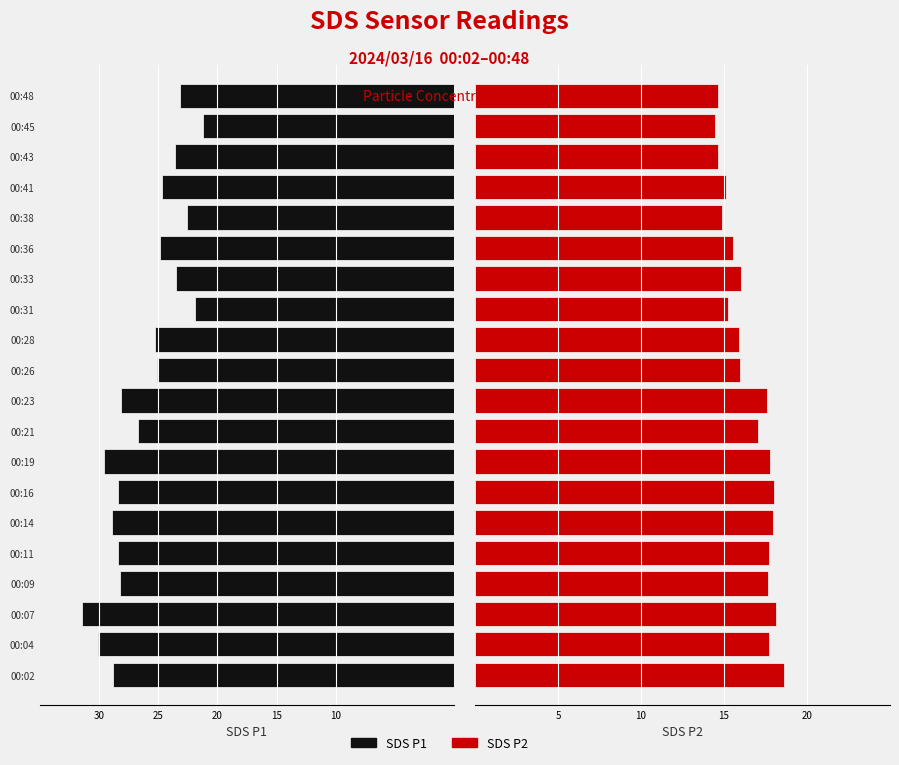

How many values in the SDS_P2 series are below 17?

10